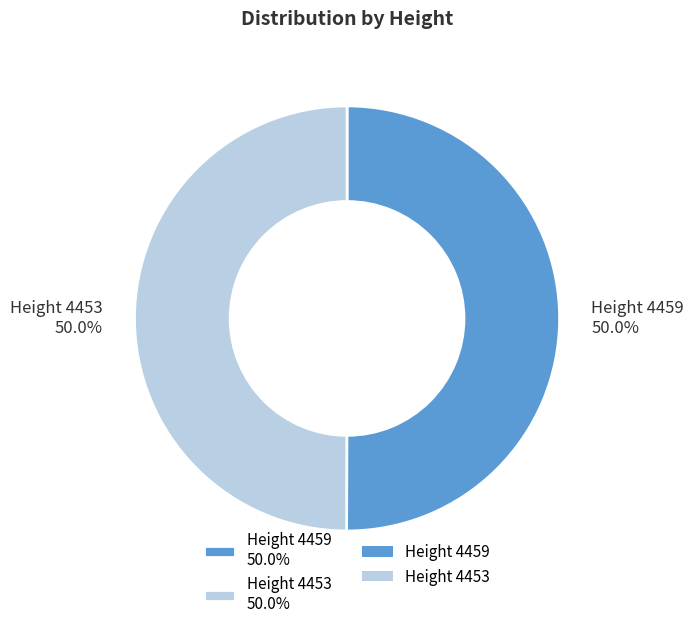

What is the ratio of the value at Height 4459 50.0% to the value at Height 4453 50.0%?

1.0